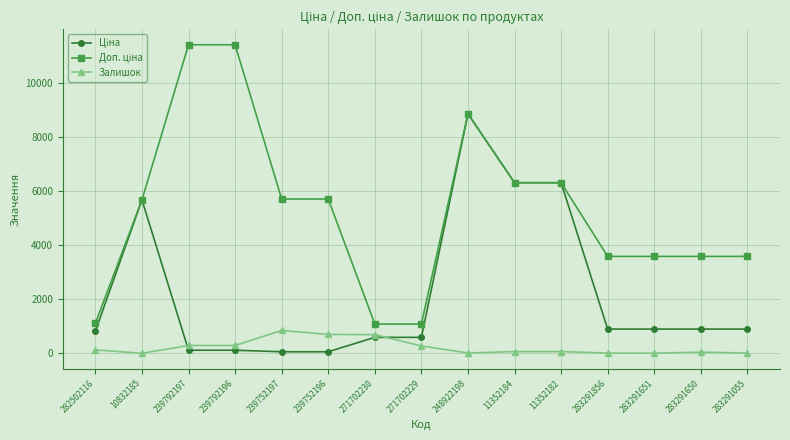

How many series are shown in this chart?

3